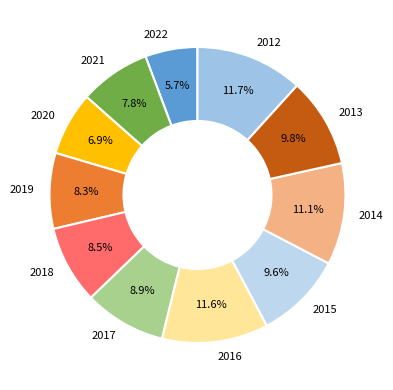

To the nearest percent, what percentage of the pie is 2019?

8%